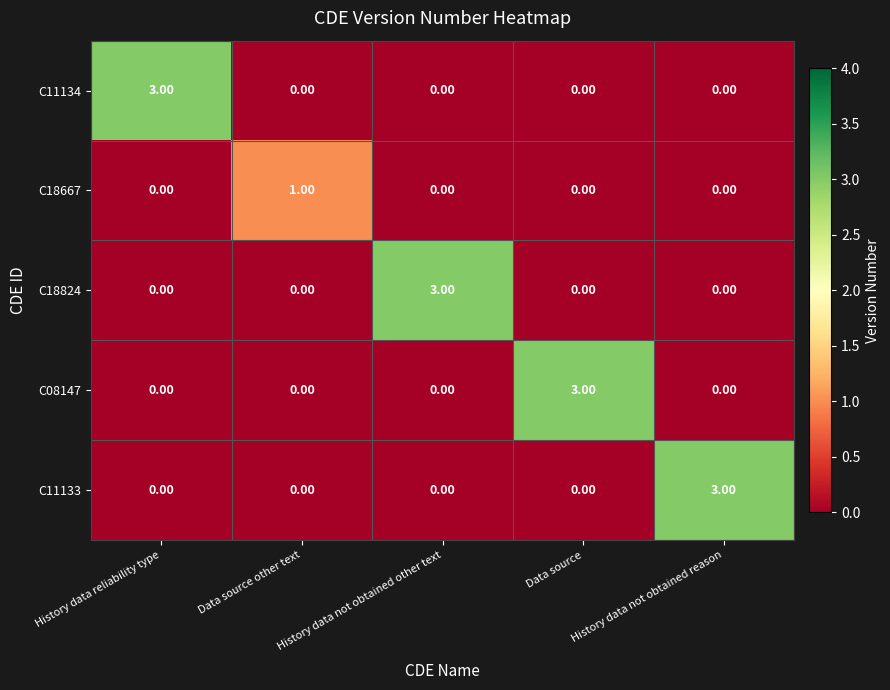

At how many categories does at least one series exceed 2?

4